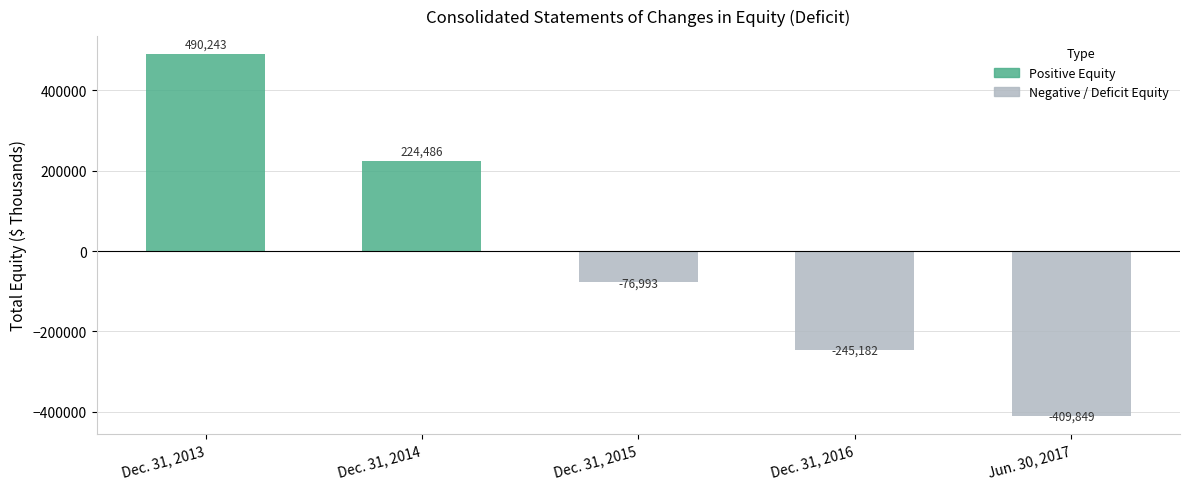

Reading left to right, what are all the values shown in this chart?

Dec. 31, 2013=490243	Dec. 31, 2014=224486	Dec. 31, 2015=-76993	Dec. 31, 2016=-245182	Jun. 30, 2017=-409849